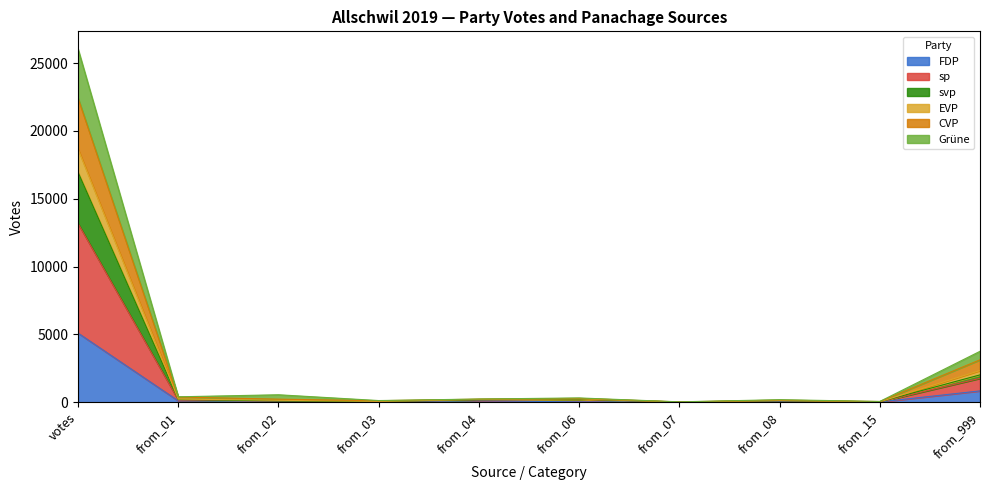

At which category is the sum across all series the highest?

votes